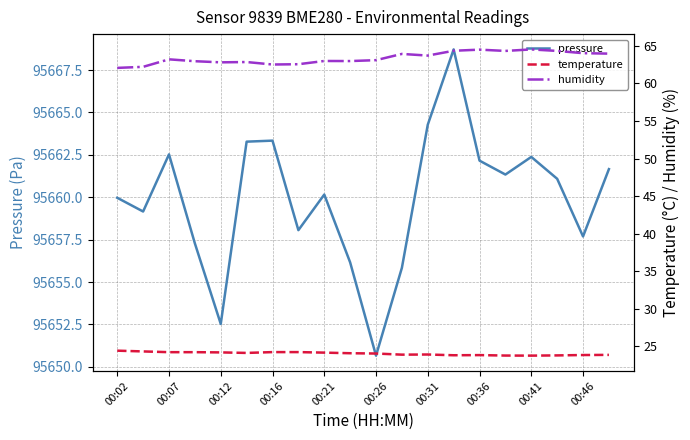

True or false: humidity and temperature cross at least once.

False